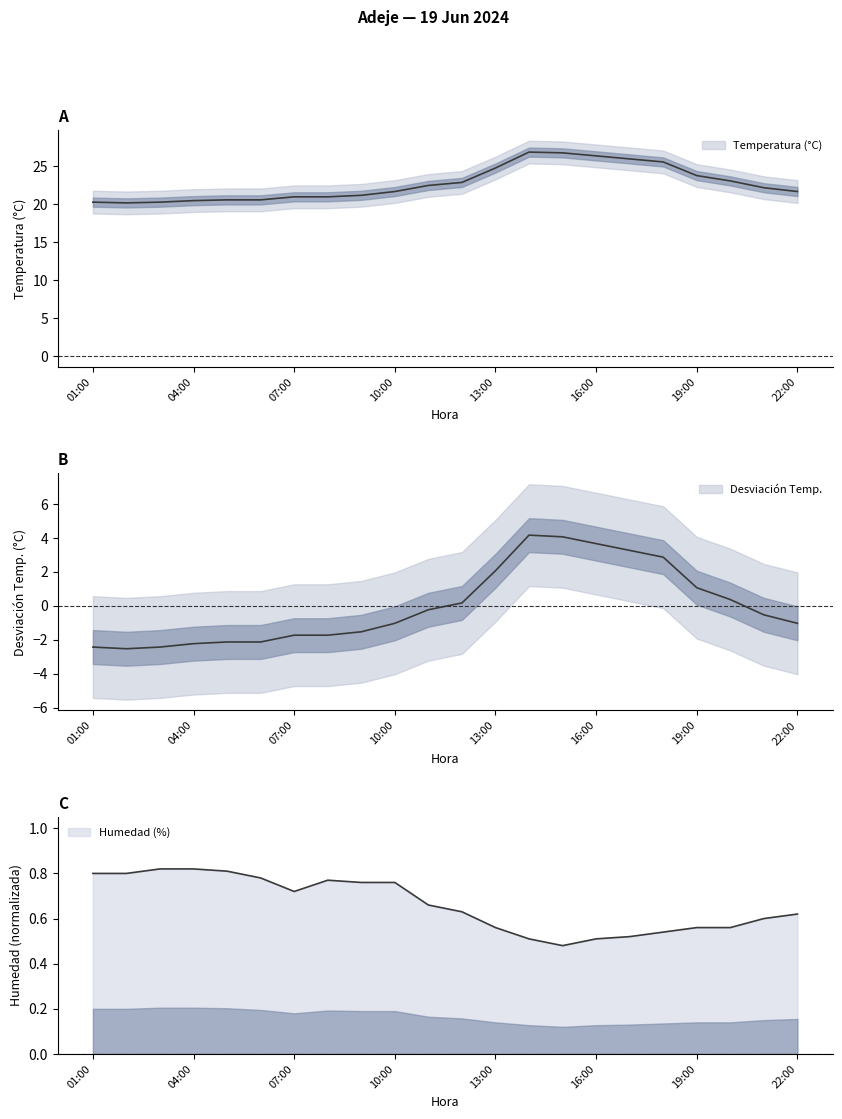

At which label does Temperatura (°C) reach its peak?

14:00